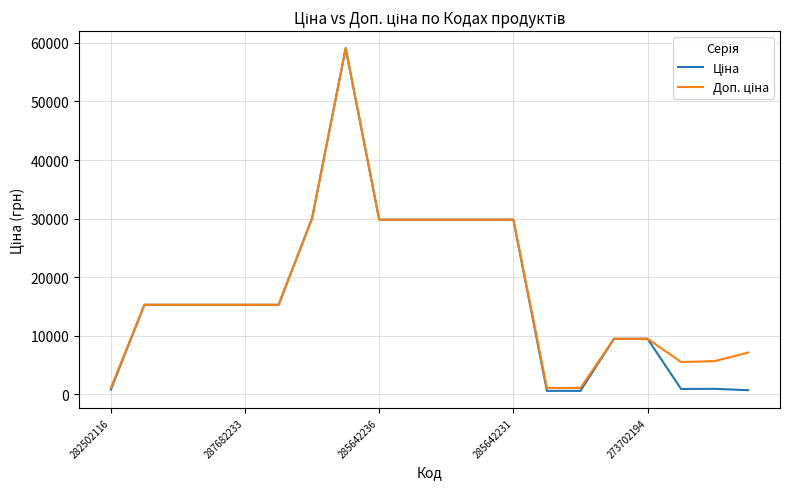

What is the greatest value displayed?

59075.7